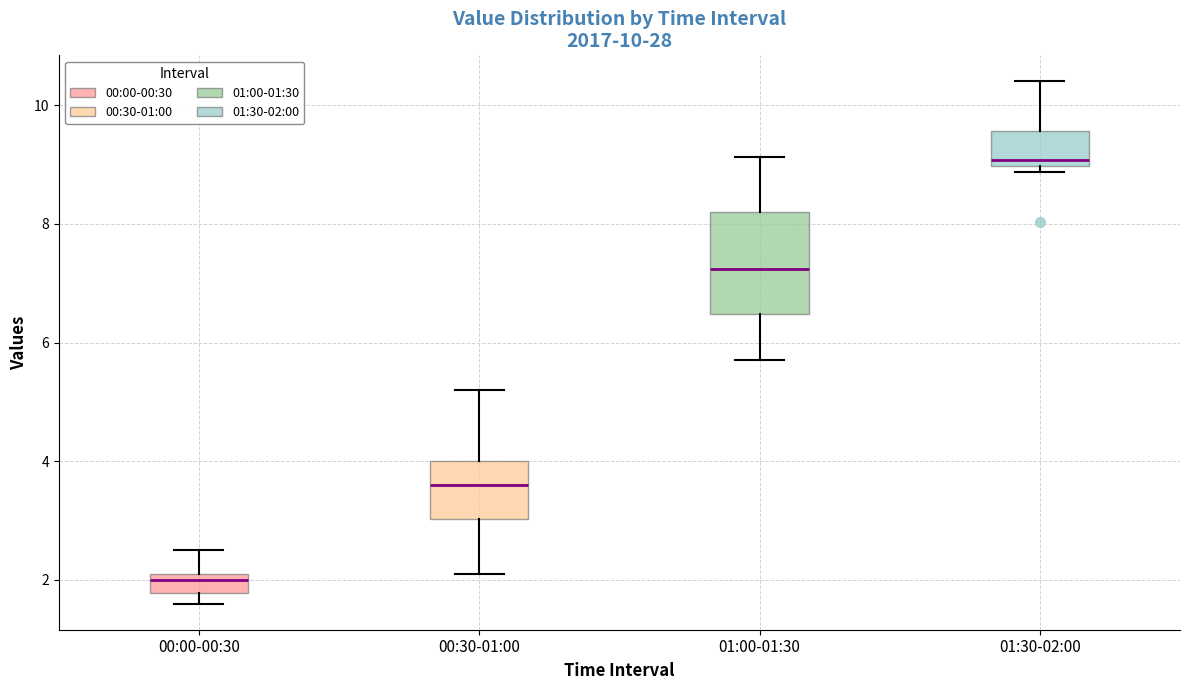

Reading left to right, read every box against the y-axis: the position of its median line, the range the box covers, and the ends of its whiskers. The values are not printed on the chart, so give them approximately, as read against the axis.

00:00-00:30: median 2.0, box 1.8 to 2.2, whiskers 1.6 to 2.6
00:30-01:00: median 3.6, box 3.0 to 4.0, whiskers 2.2 to 5.2
01:00-01:30: median 7.2, box 6.4 to 8.2, whiskers 5.8 to 9.2
01:30-02:00: median 9.0 (just above the box's lower edge), box 9.0 to 9.6, whiskers 8.8 to 10.4